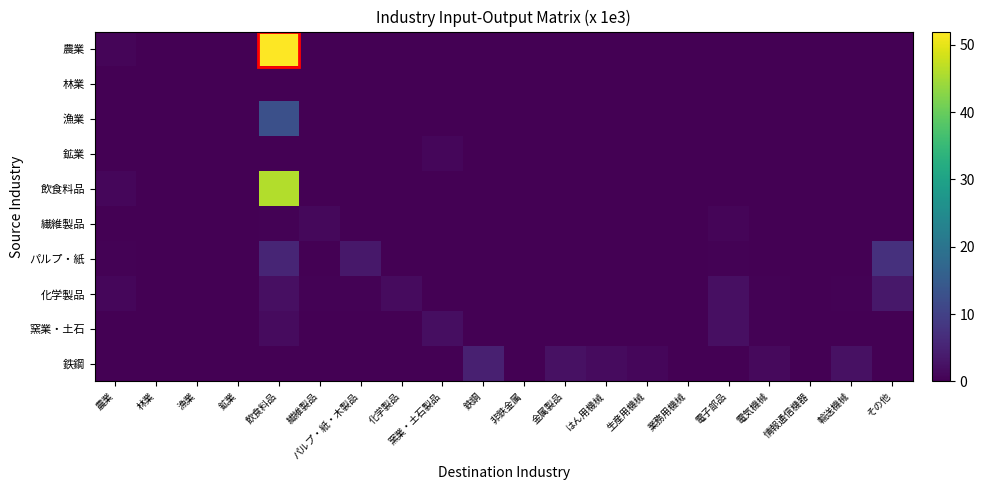

At 非鉄金属, list the series in order from smallest to largest.

農業, 林業, 漁業, 鉱業, 飲食料品, パルプ・紙, 繊維製品, 鉄鋼, 化学製品, 窯業・土石